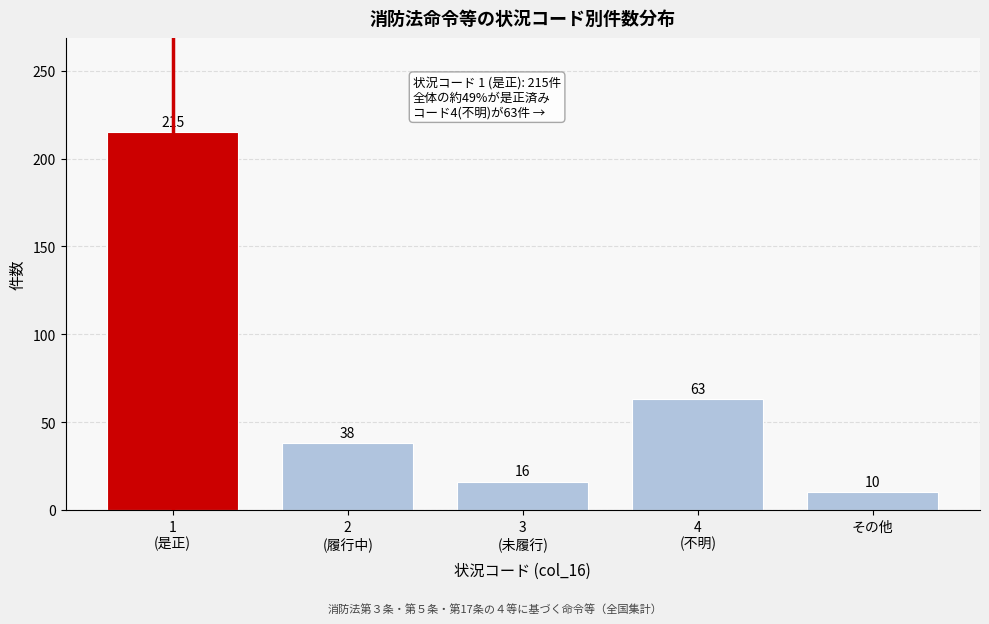

Reading left to right, extract all data points from this chart.

215	38	16	63	10